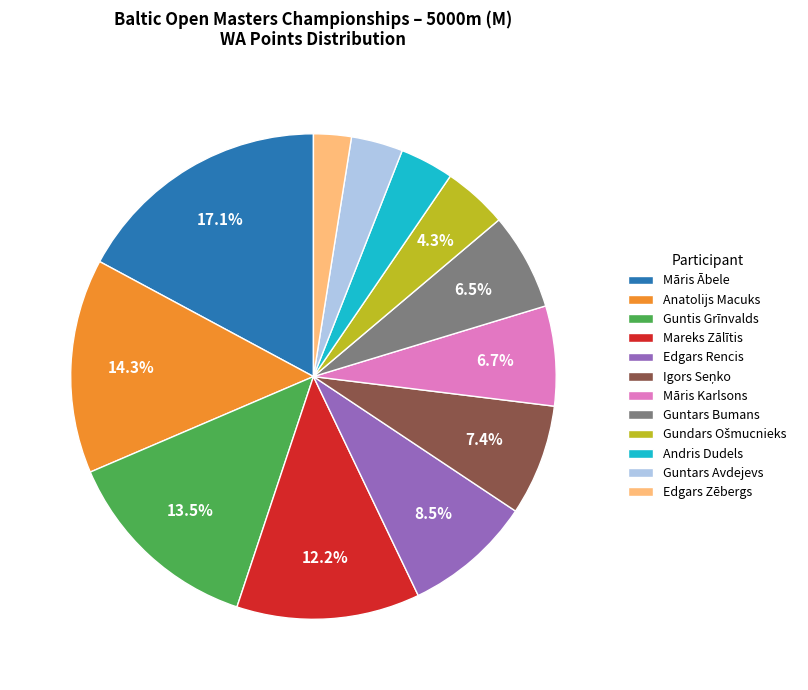

What is the ratio of the value at Edgars Zēbergs to the value at Māris Karlsons?

0.4